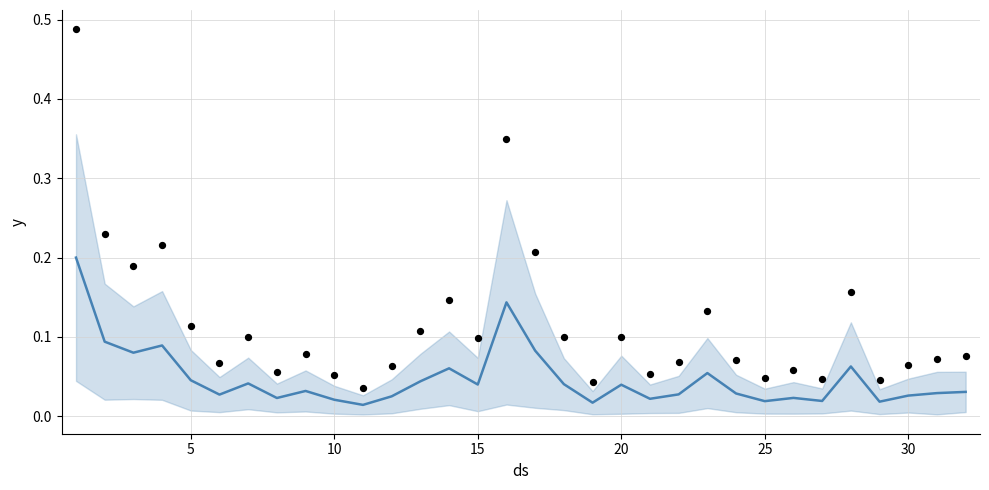

What are all the series names shown in the legend?

forecast, actual